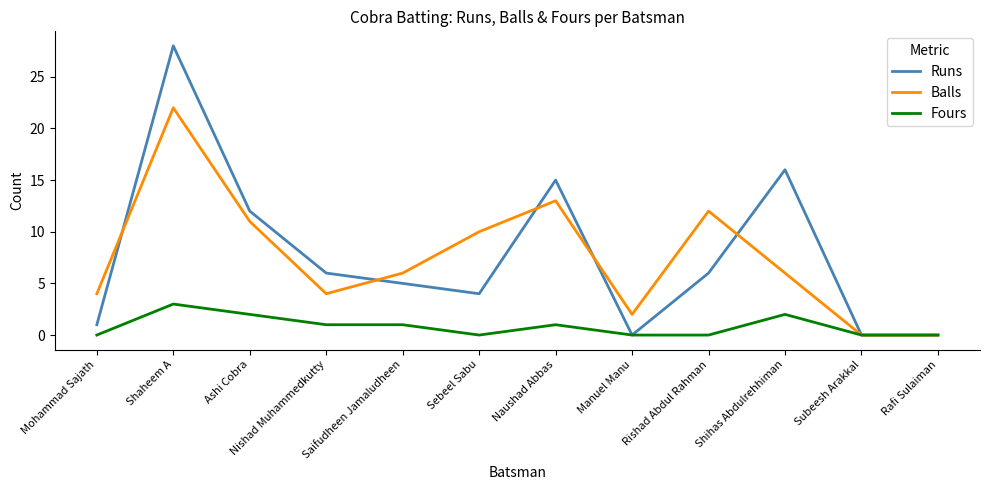

Reading left to right, transcribe all the data shown in this chart.

Runs: 1	28	12	6	5	4	15	0	6	16	0	0
Balls: 4	22	11	4	6	10	13	2	12	6	0	0
Fours: 0	3	2	1	1	0	1	0	0	2	0	0